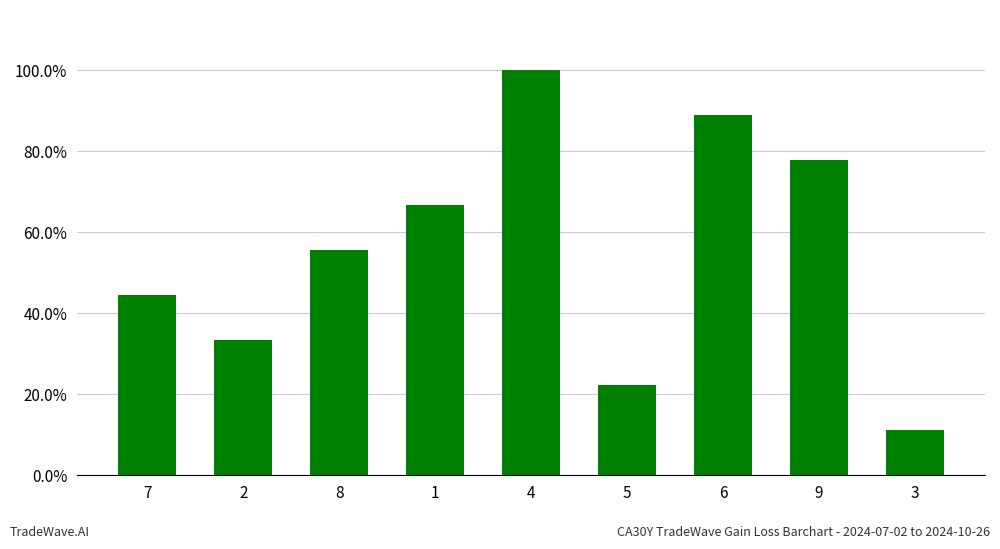

Rank the categories by value from lowest to highest.

3, 5, 2, 7, 8, 1, 9, 6, 4